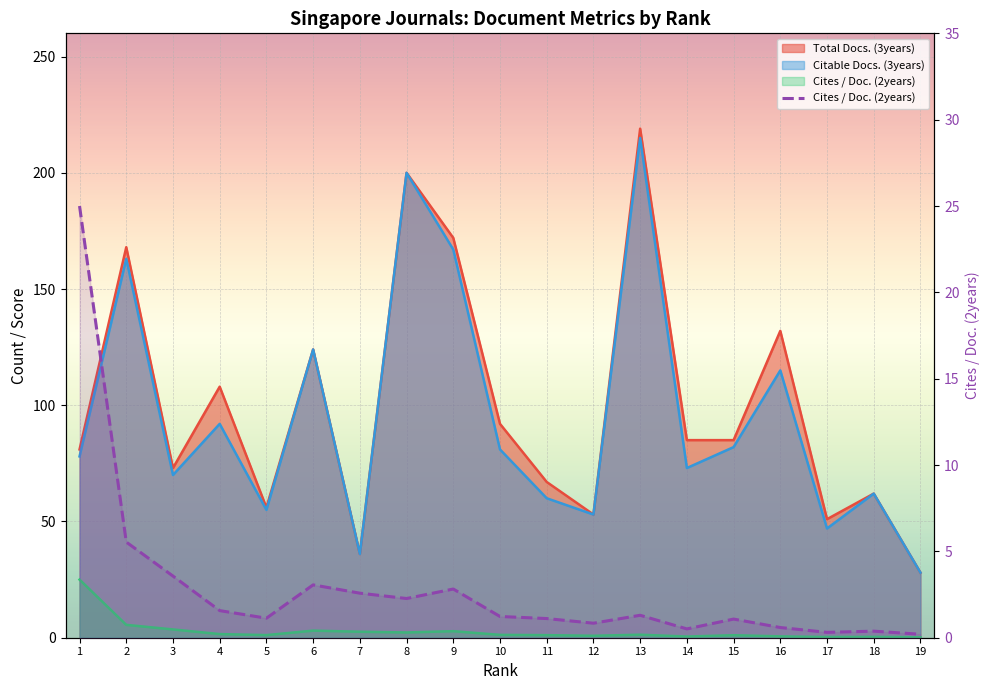

Reading left to right, list all the values displayed in this chart.

1=25.0	2=5.5	3=3.6	4=1.6	5=1.1	6=3.1	7=2.6	8=2.3	9=2.8	10=1.2	11=1.1	12=0.8	13=1.3	14=0.5	15=1.1	16=0.6	17=0.3	18=0.4	19=0.2